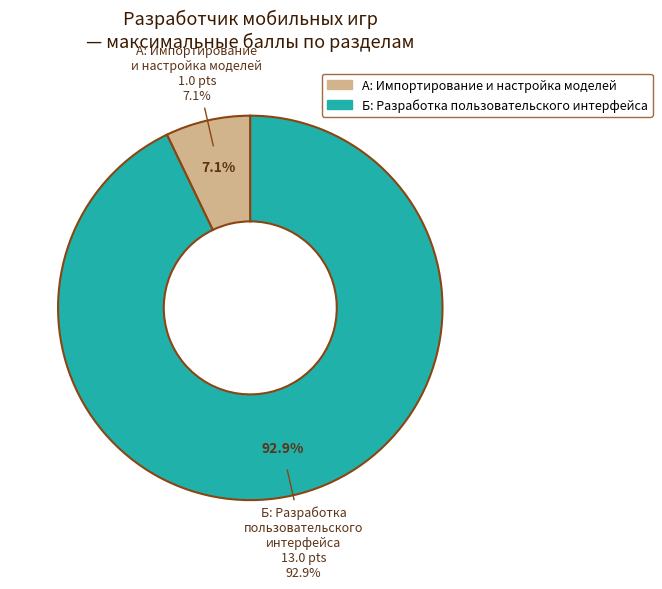

True or false: Создание проекта accounts for 1% of the total.

False